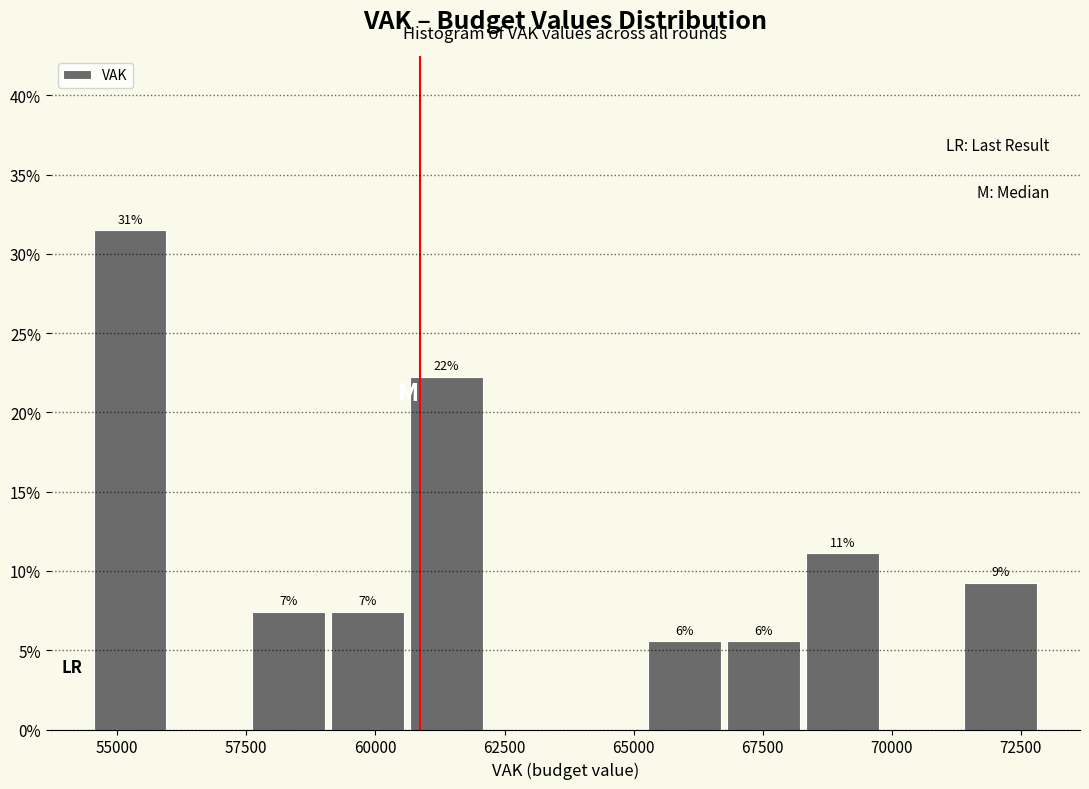

Around what value on the x-axis is the tallest bar? Give the approximate position of its centre, as read against the axis.

55000